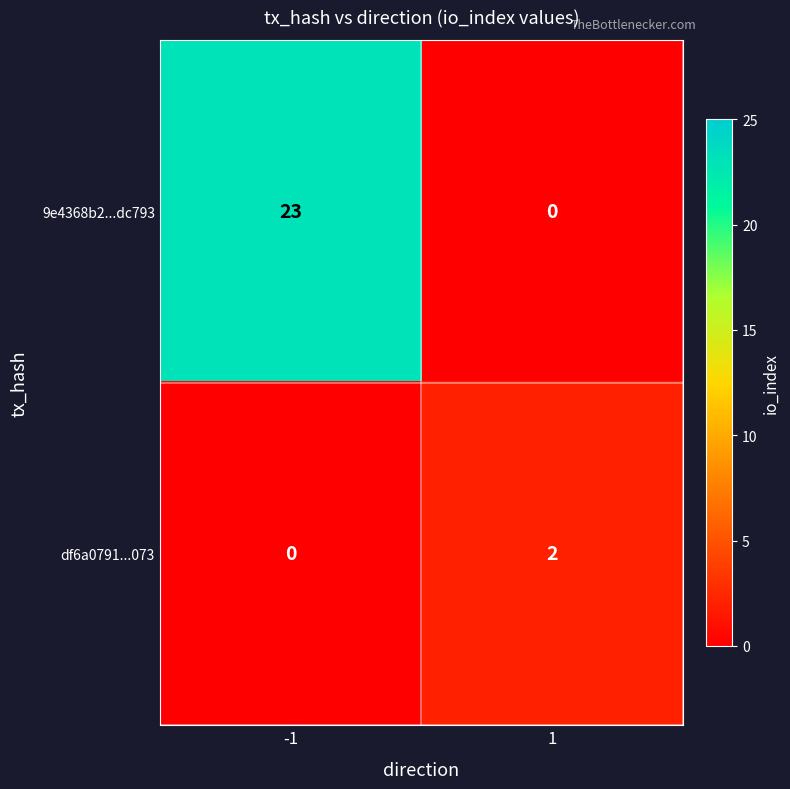

At which category is the sum across all series the highest?

-1